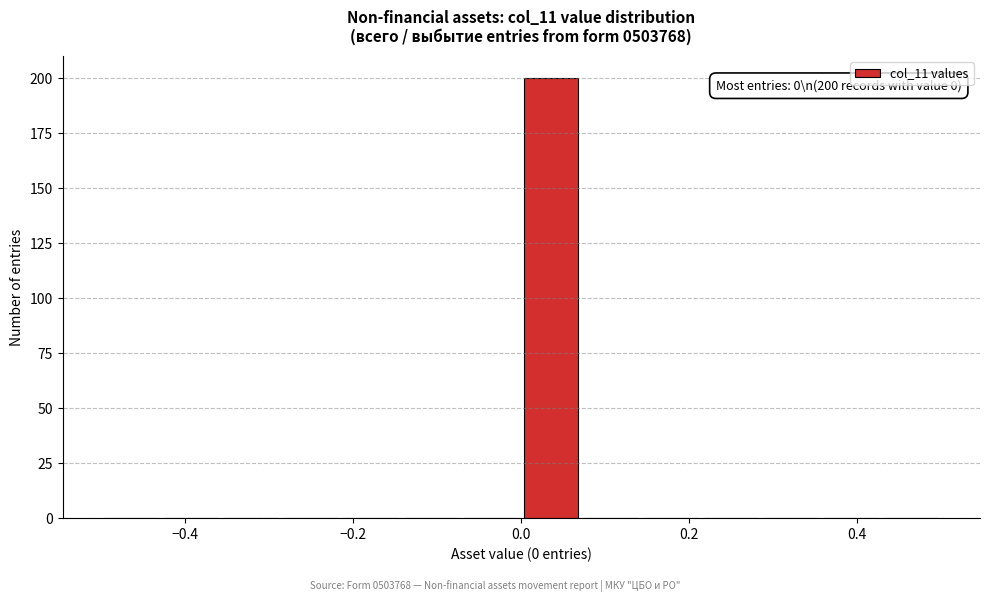

Around what value on the x-axis is the tallest bar? Give the approximate position of its centre, as read against the axis.

0.04